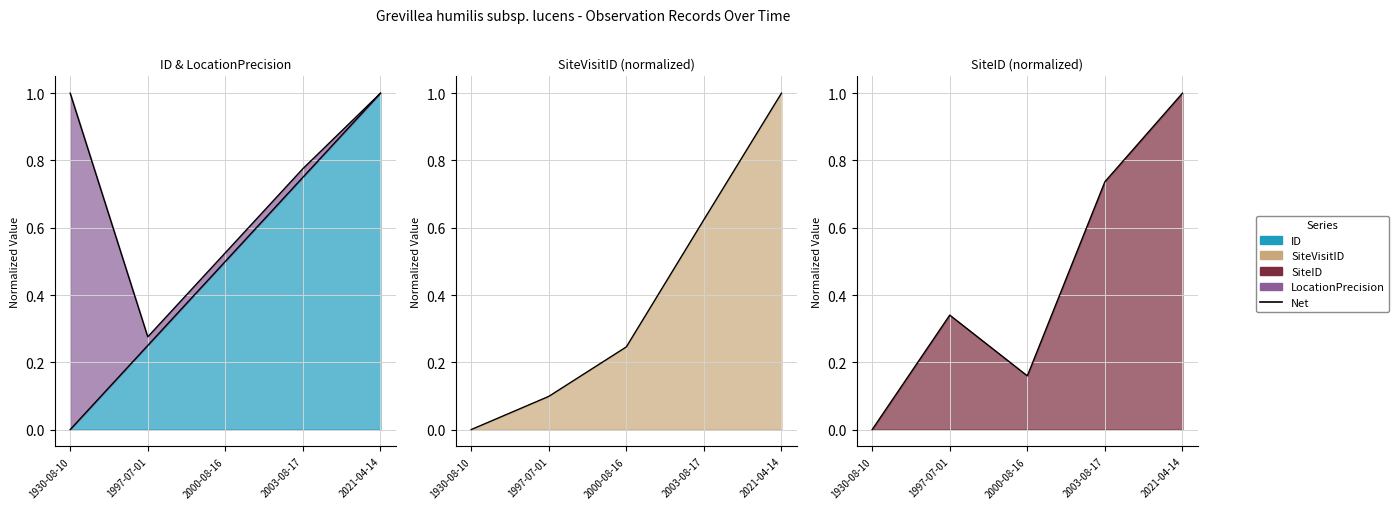

The value of SiteVisitID at 2000-08-16 is 0.1. True or false?

False